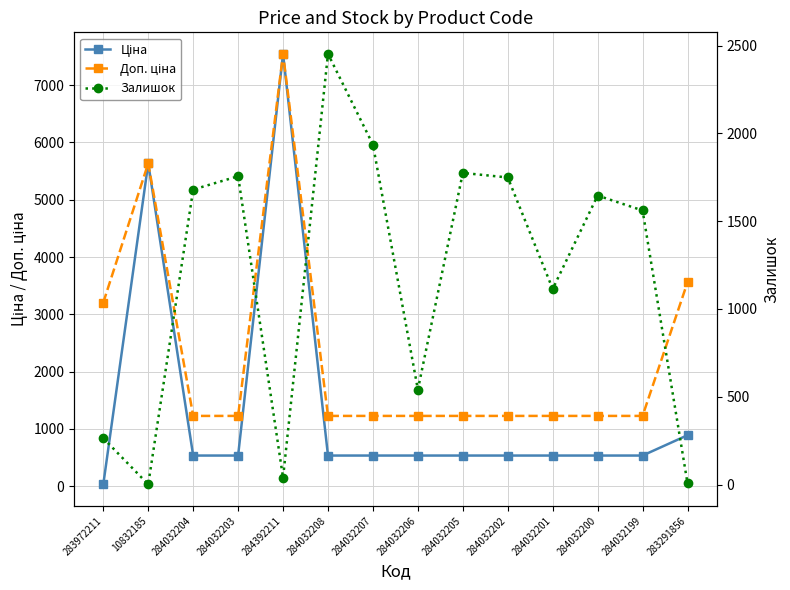

List the series in order of their peak value, lowest first.

Залишок, Ціна, Доп. ціна